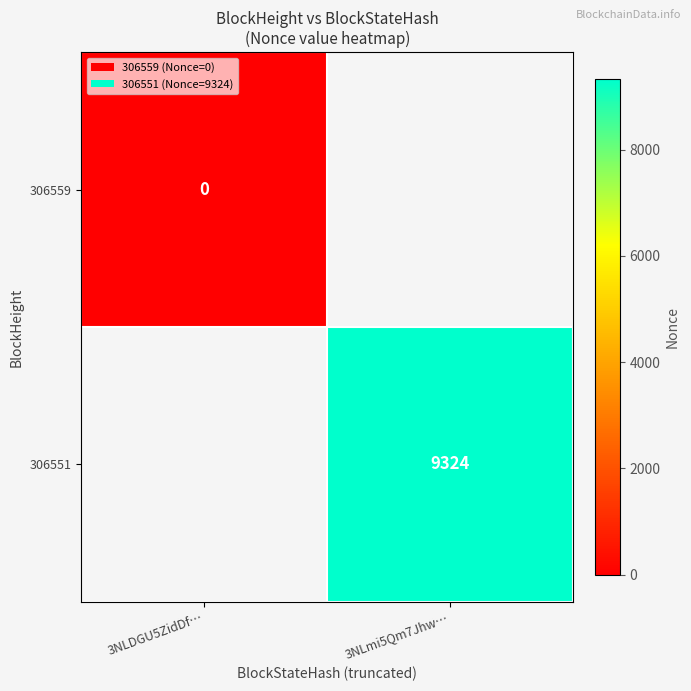

At which category does the chart reach its peak across all series?

3NLmi5Qm7Jhw…